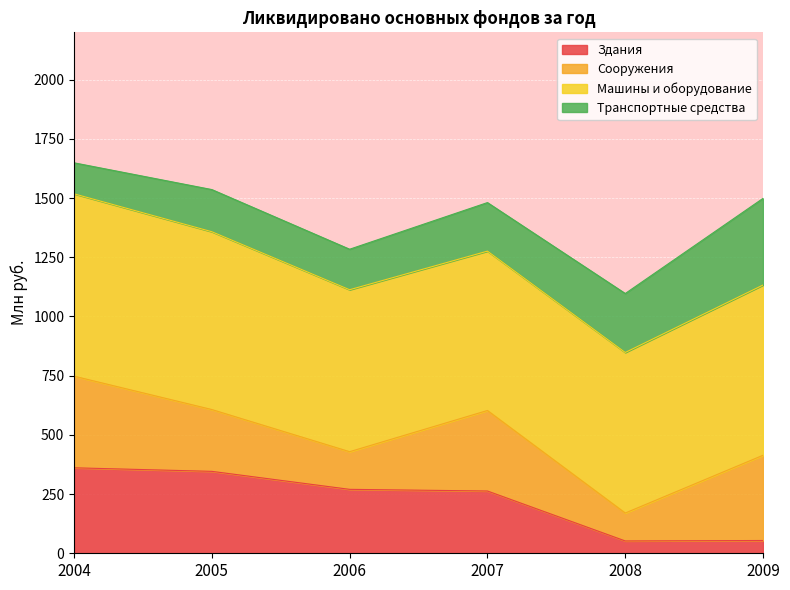

What is the total value across all series at 2006?

1284